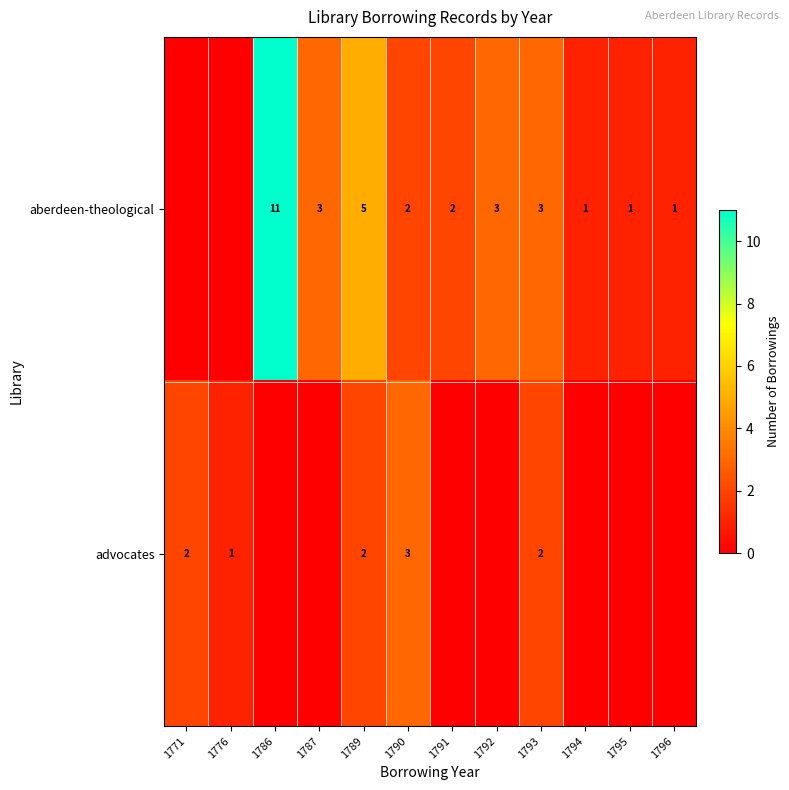

The value of aberdeen-theological at 1787 is 1. True or false?

False